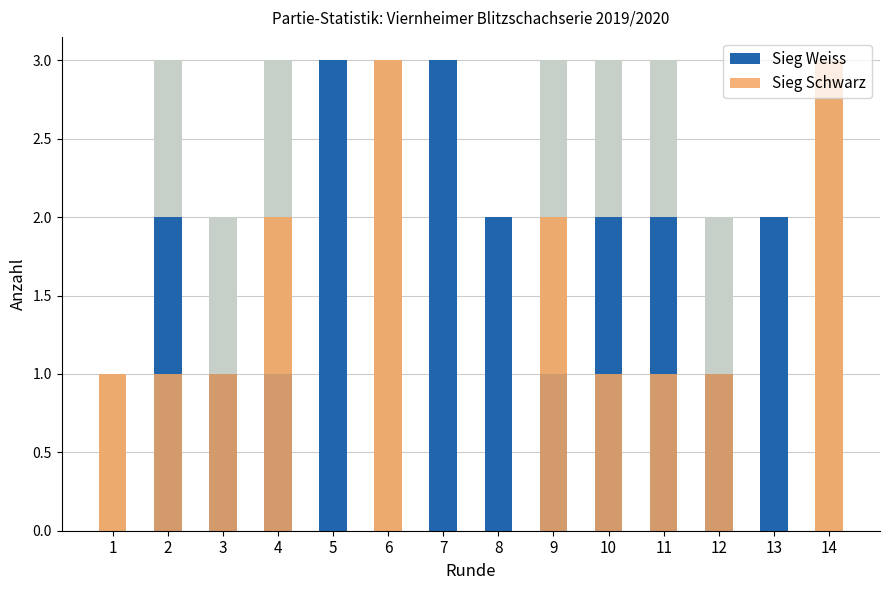

Is the value of Sieg Schwarz at 11 greater than the value of Sieg Weiss at 2?

No